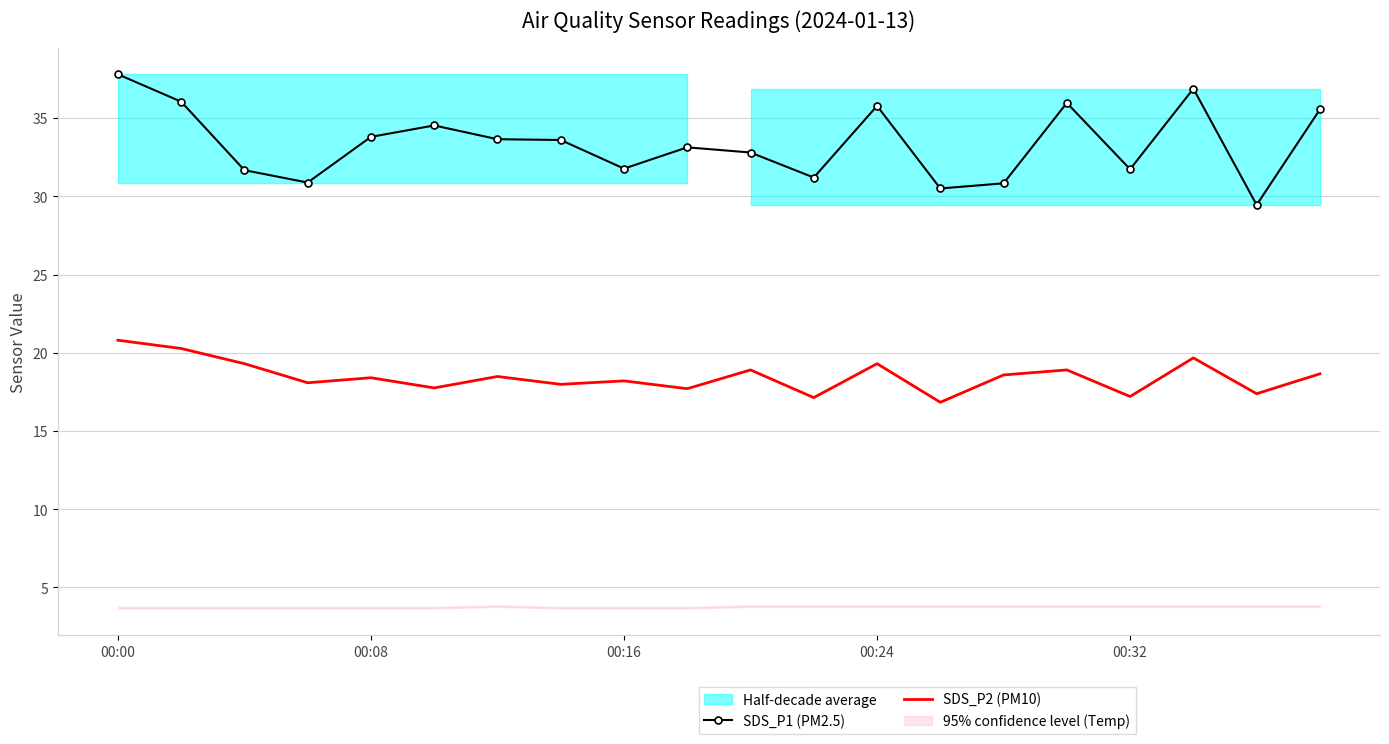

True or false: SDS_P1 (PM2.5) and SDS_P2 (PM10) cross at least once.

False